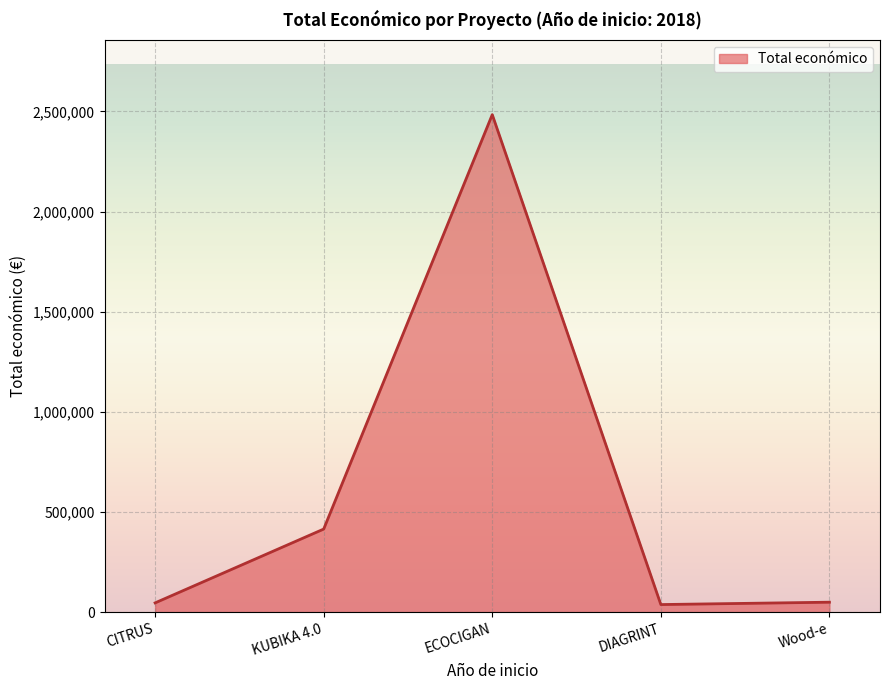

What is the difference between the maximum and second lowest values?

2437414